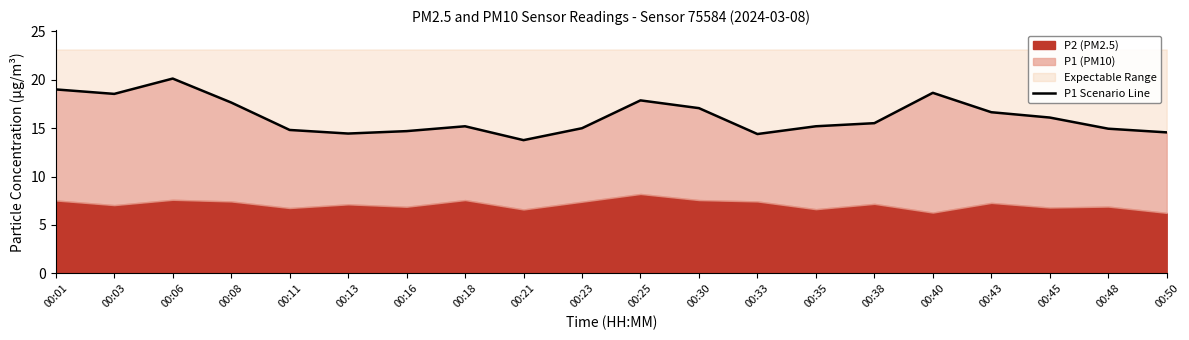

What is the sum of the values at 00:13 and 00:11?

29.2